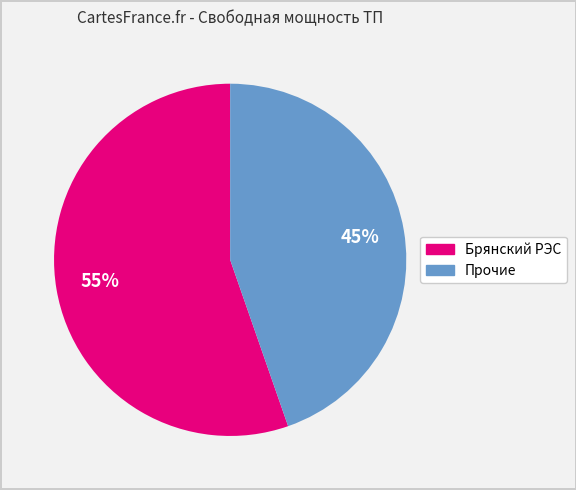

Does any single category account for the majority?

Yes